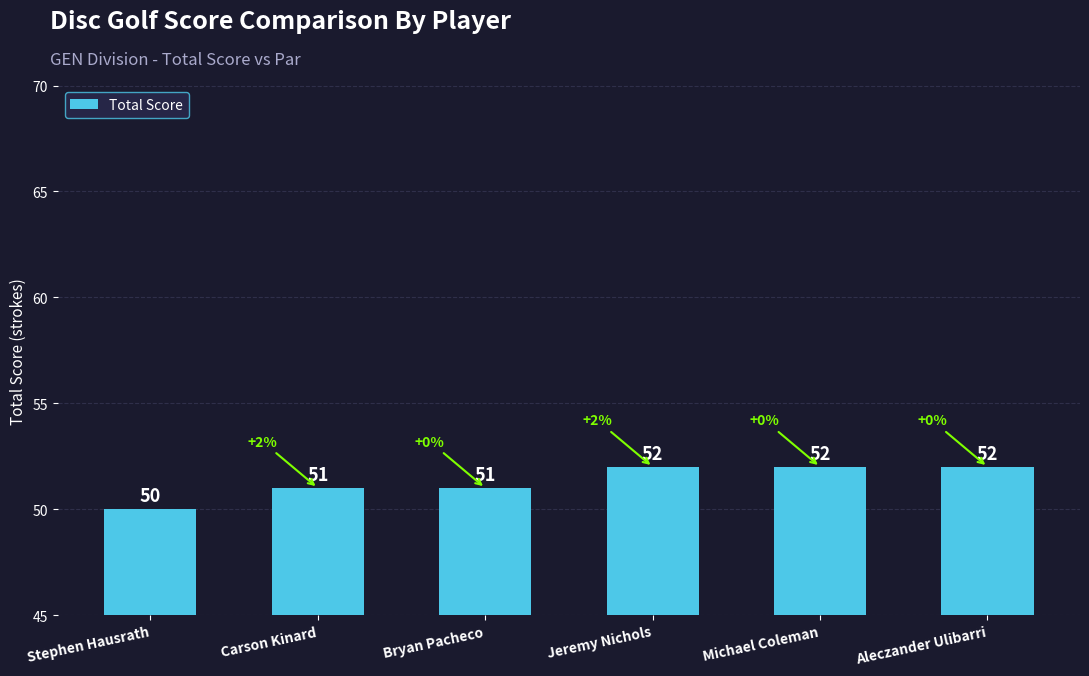

Reading right to left, transcribe all the data shown in this chart.

52	52	52	51	51	50